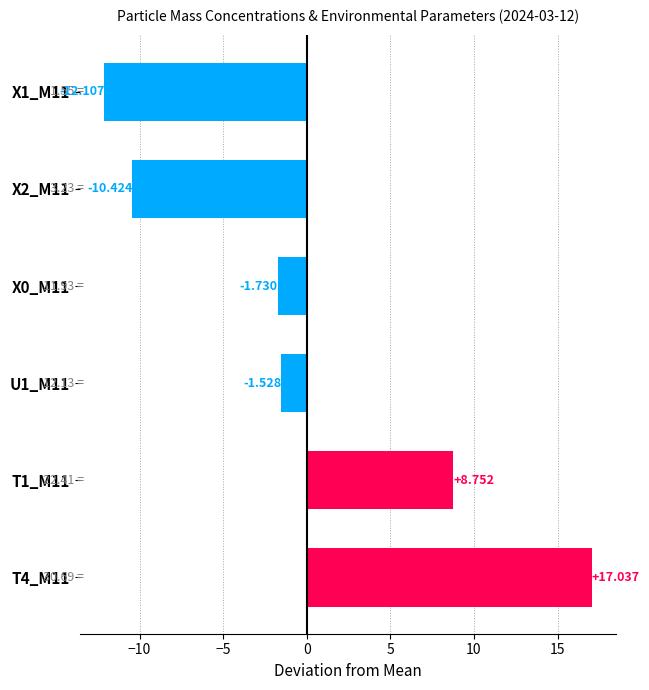

How many bars are there in total?

6